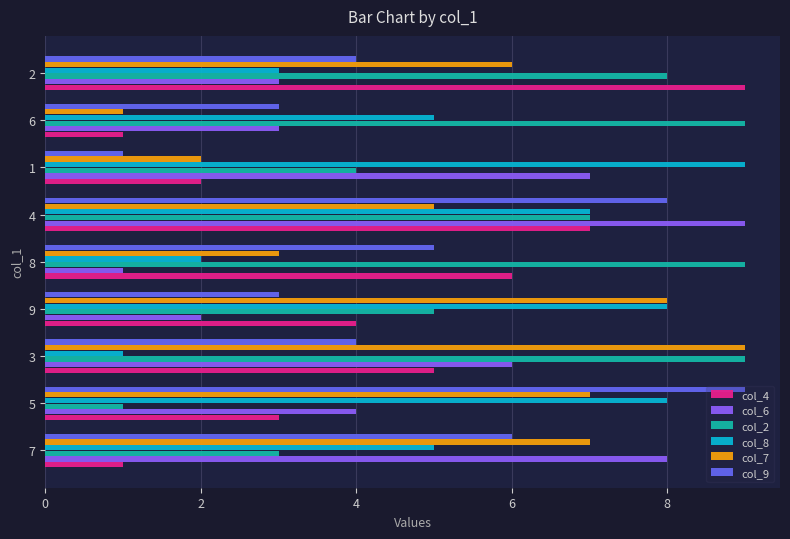

The col_6 series shows 3 at 2. True or false?

True